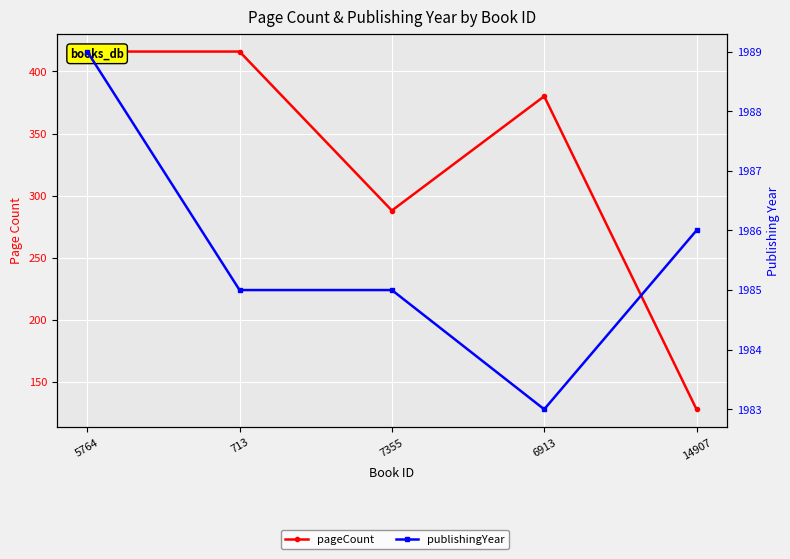

True or false: publishingYear and pageCount intersect in this chart.

False